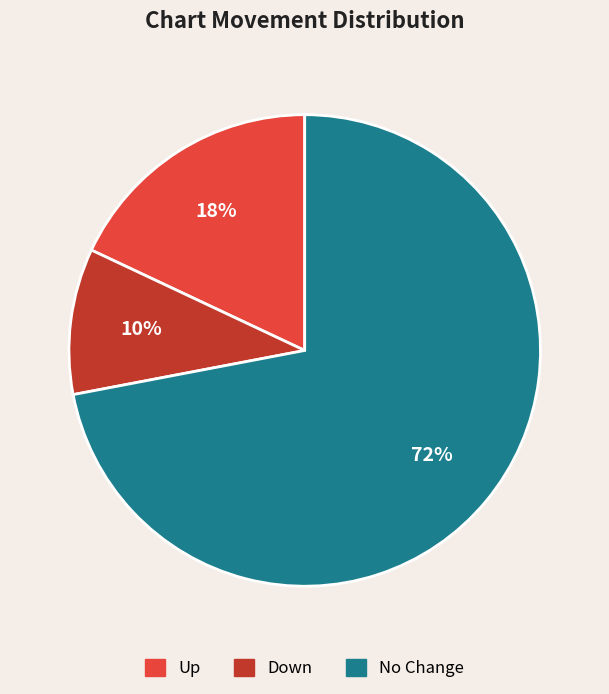

Is there a majority slice in this chart?

Yes